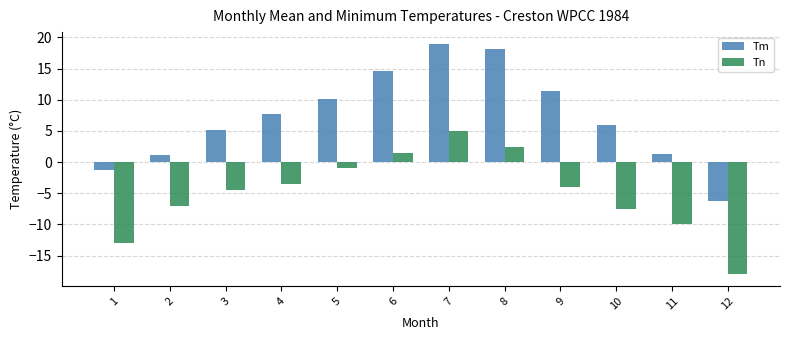

What is the sum of all Tn values?

-59.5